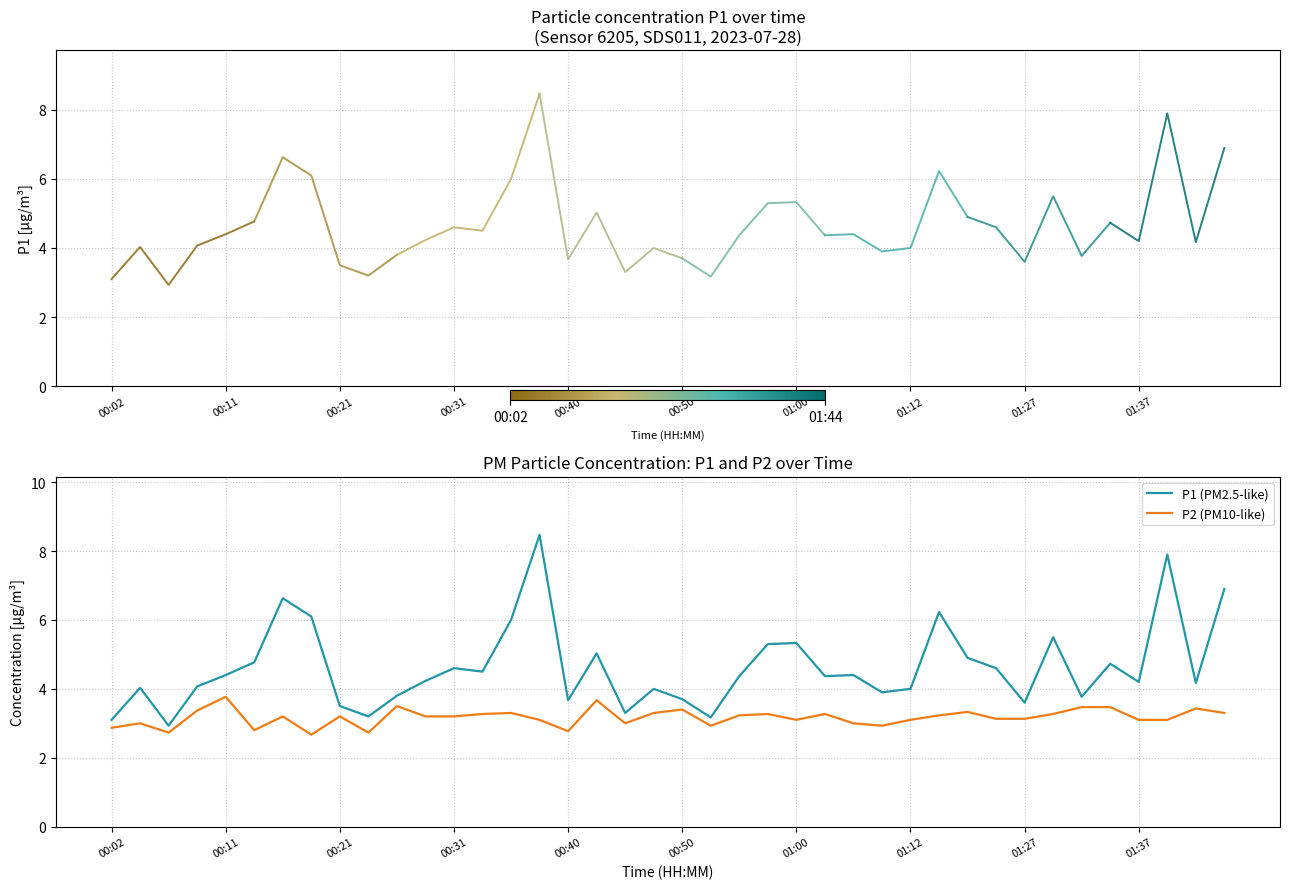

True or false: P2 and P1 intersect in this chart.

False